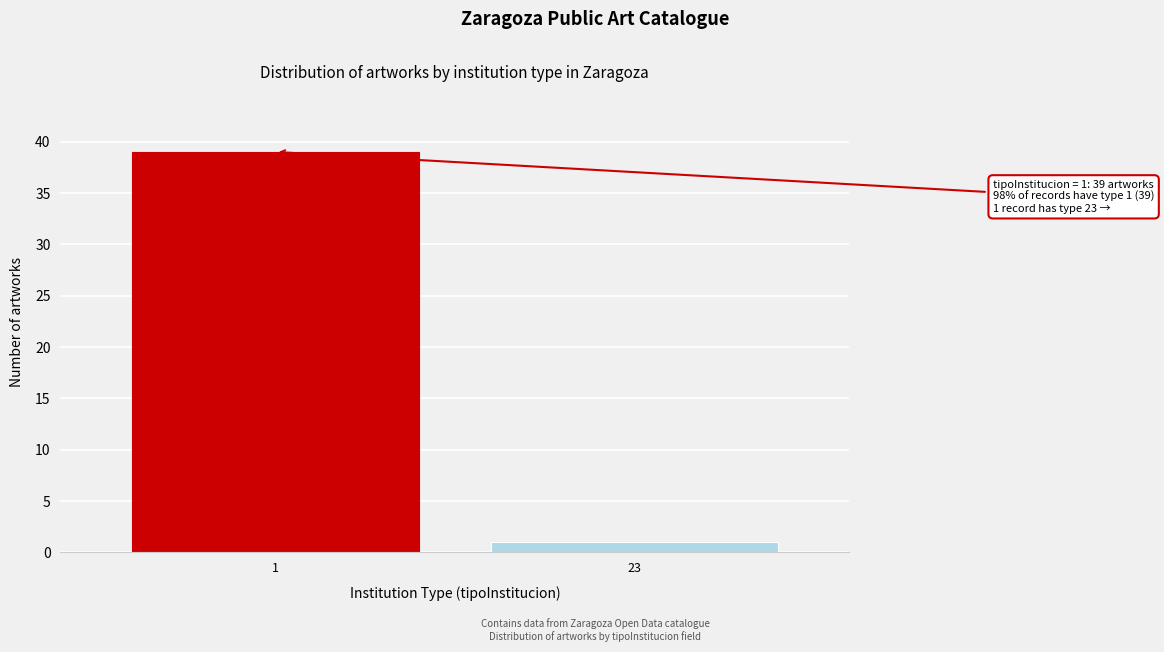

Reading right to left, extract all data points from this chart.

23=1	1=39